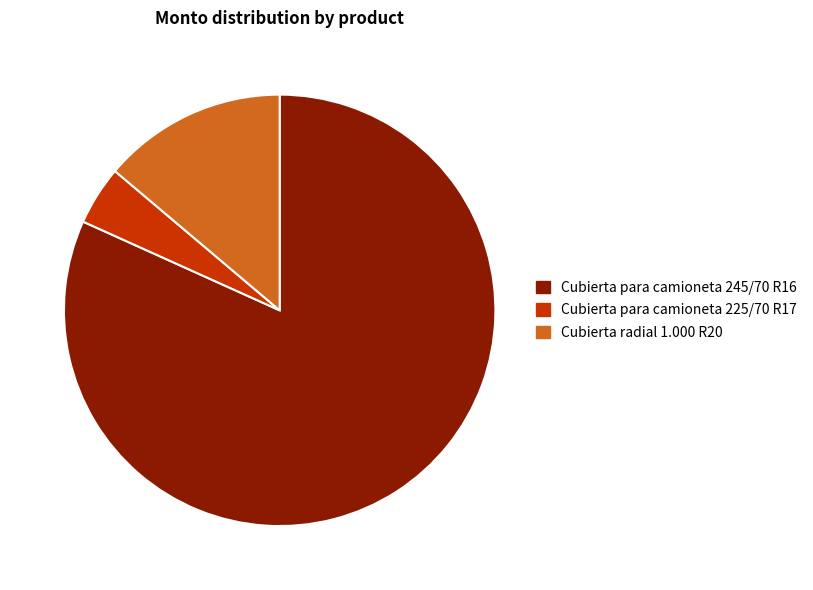

Which category has the biggest portion of the pie?

Cubierta para camioneta 245/70 R16